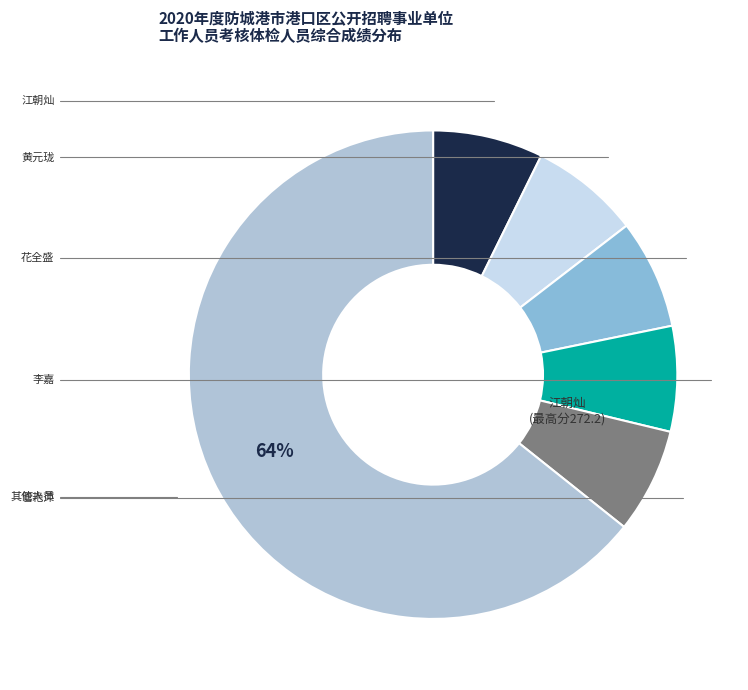

Does any single category account for the majority?

Yes